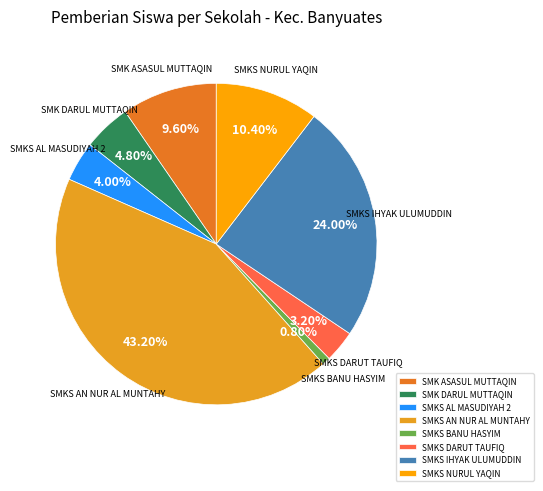

Rank the categories by value from lowest to highest.

SMKS BANU HASYIM, SMKS DARUT TAUFIQ, SMKS AL MASUDIYAH 2, SMK DARUL MUTTAQIN, SMK ASASUL MUTTAQIN, SMKS NURUL YAQIN, SMKS IHYAK ULUMUDDIN, SMKS AN NUR AL MUNTAHY